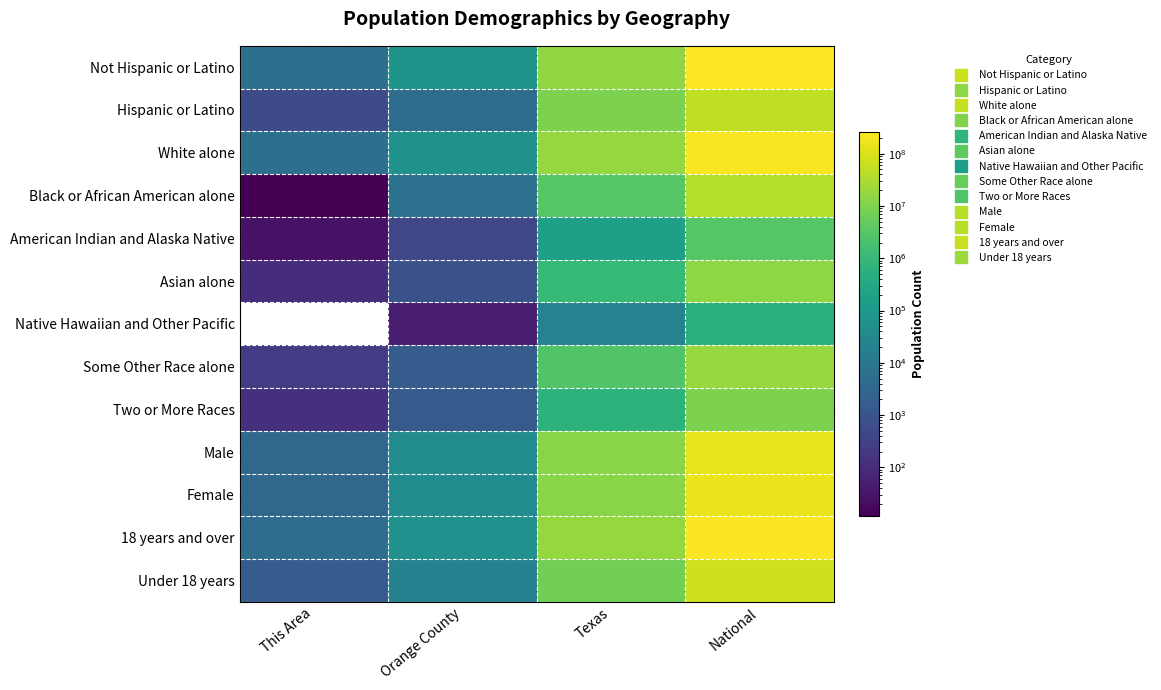

Count the number of data series in this chart.

13